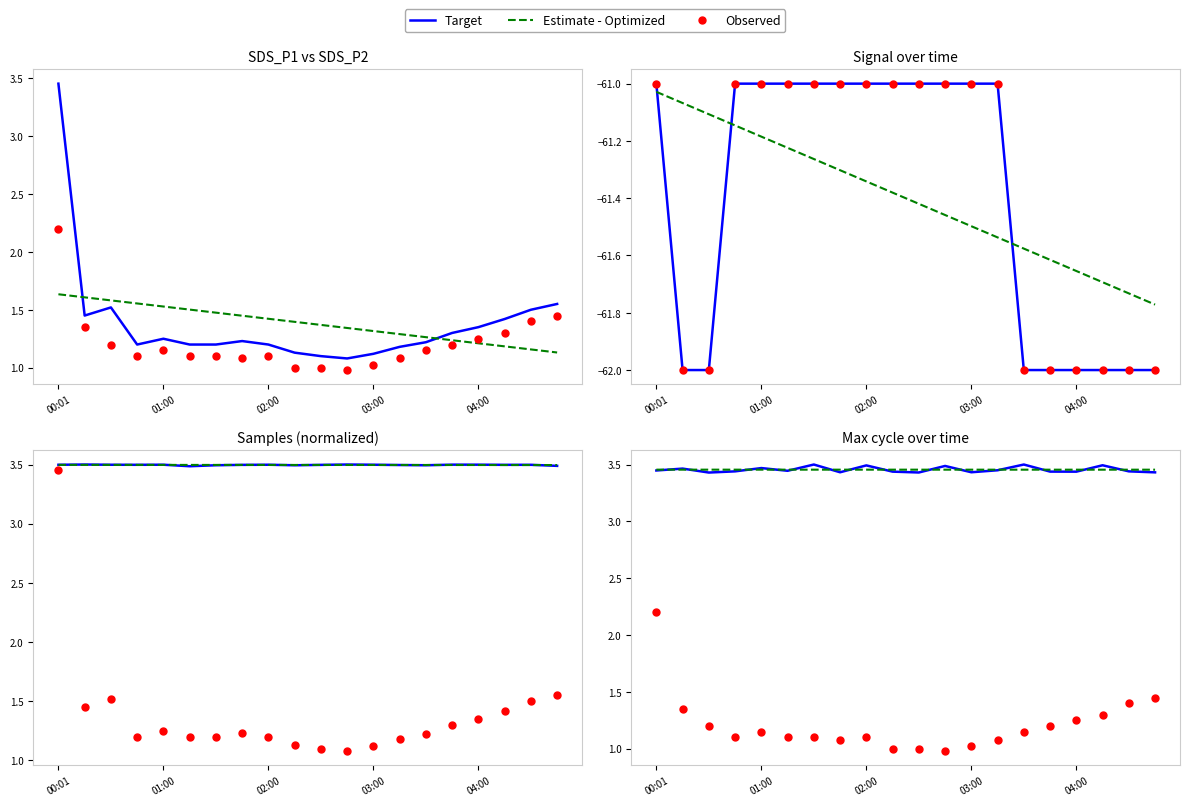

At how many categories does at least one series exceed 2?

20